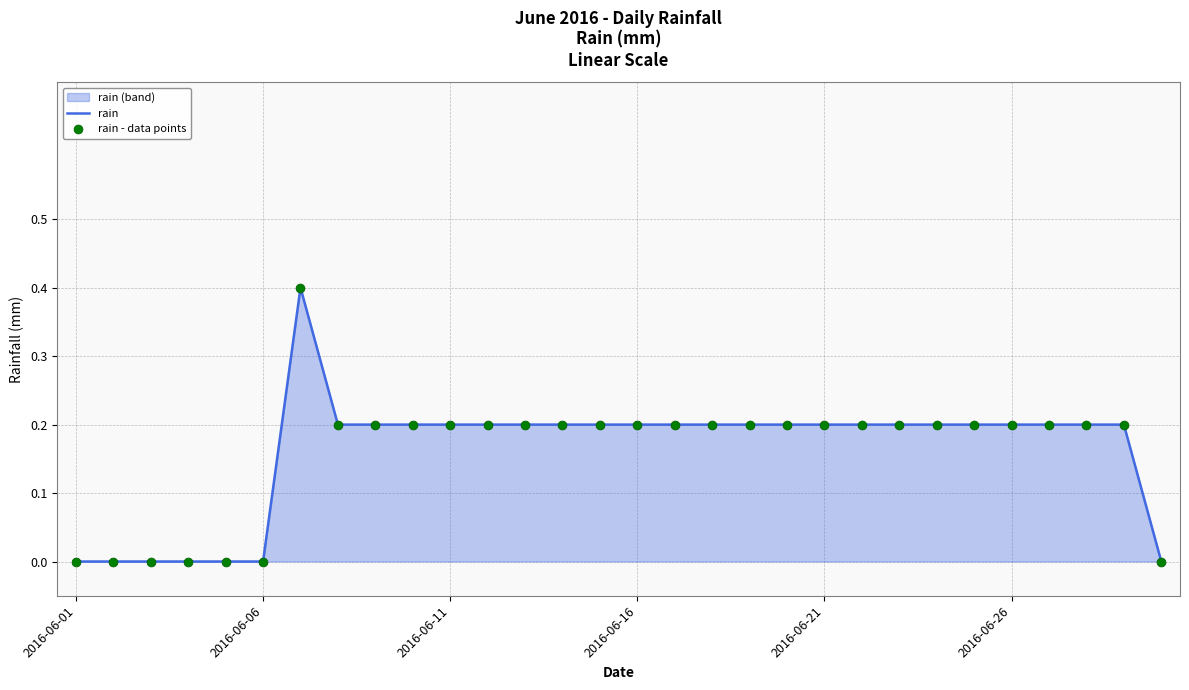

Which series reaches the minimum Y coordinate?

rain